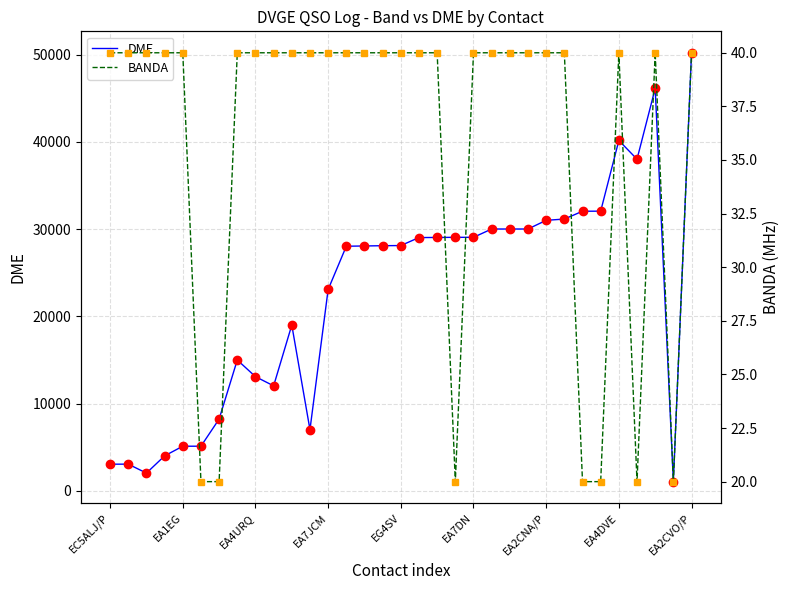

At which label is BANDA closest to 30?

EC5ALJ/P